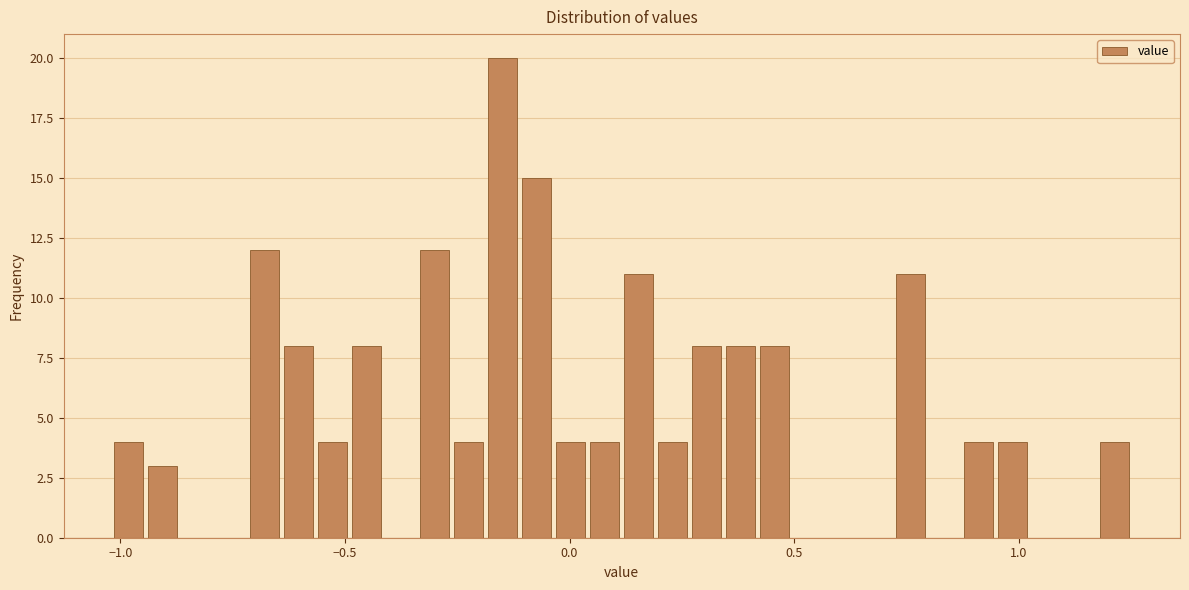

Read against the x-axis, roughly where is the centre of the tallest bar?

-0.15